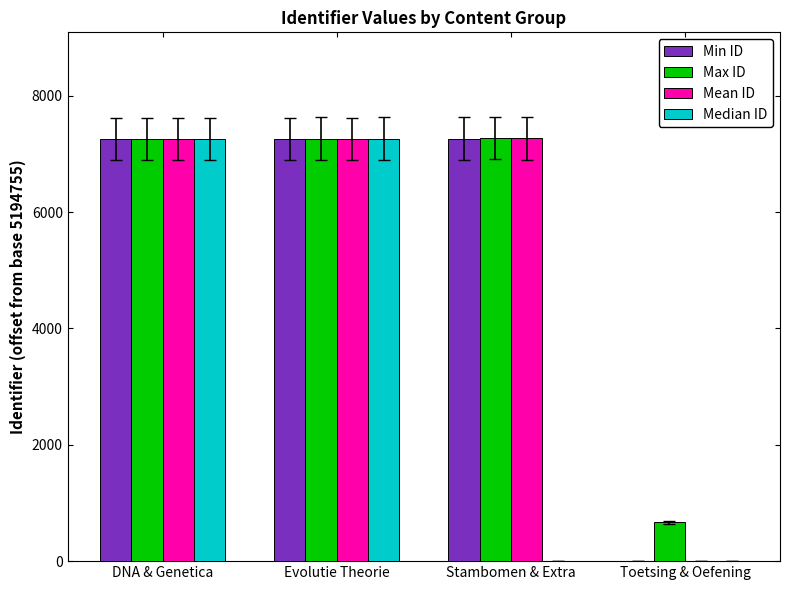

What is the total value across all series at DNA & Genetica?

29026